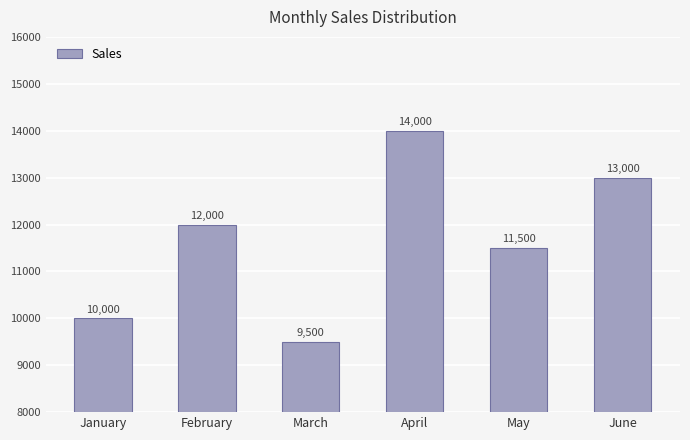

What is the sum of all values?

70000